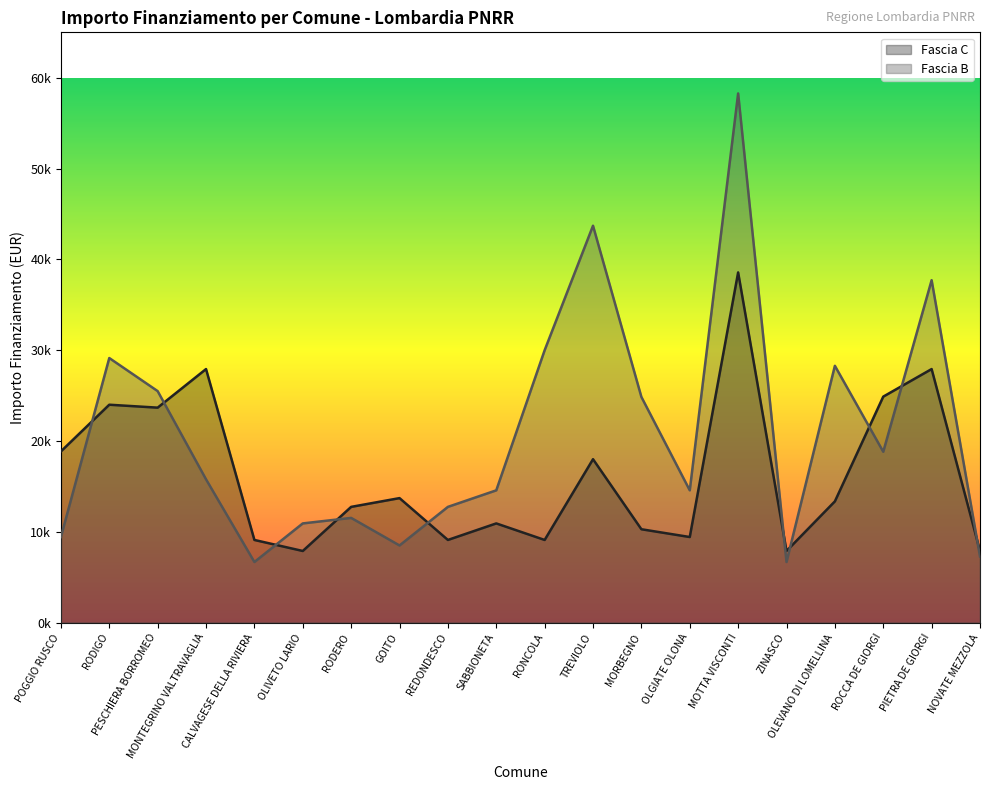

Where does the Fascia C series first go above 13354?

POGGIO RUSCO